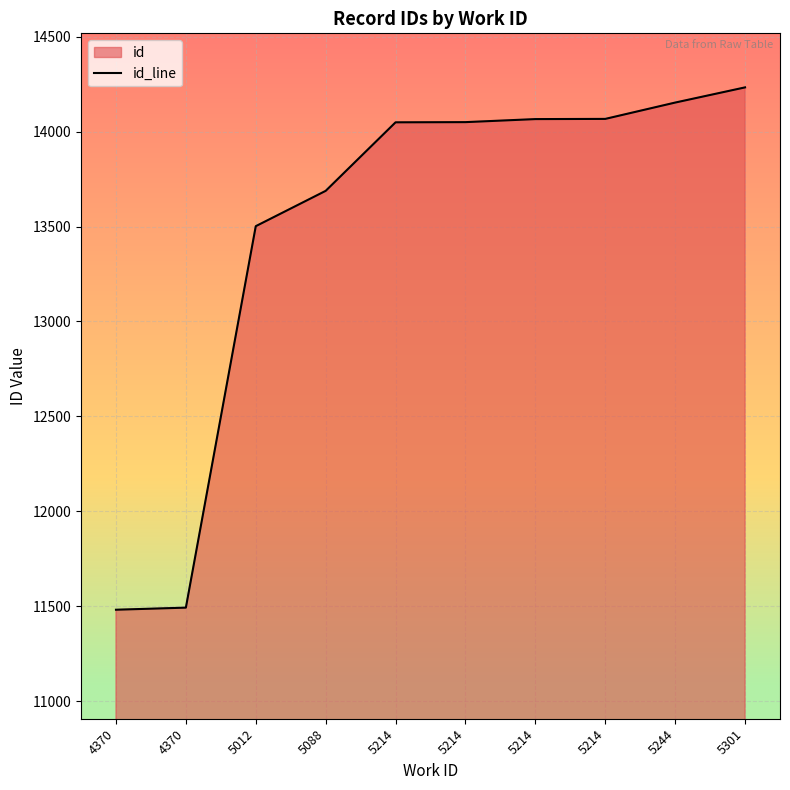

At which category does the chart reach its peak across all series?

5301